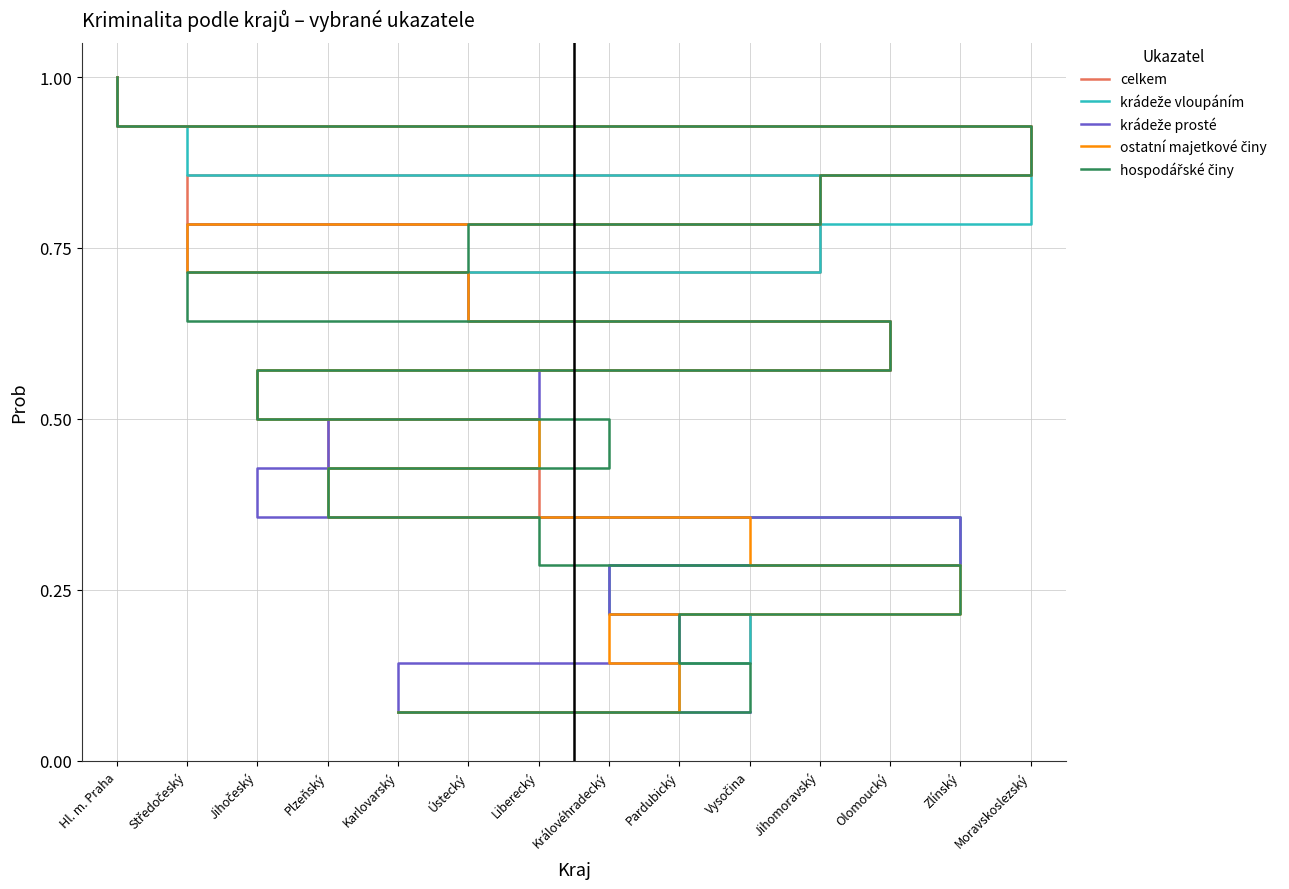

What is the label of the 13th point from the right?

Středočeský